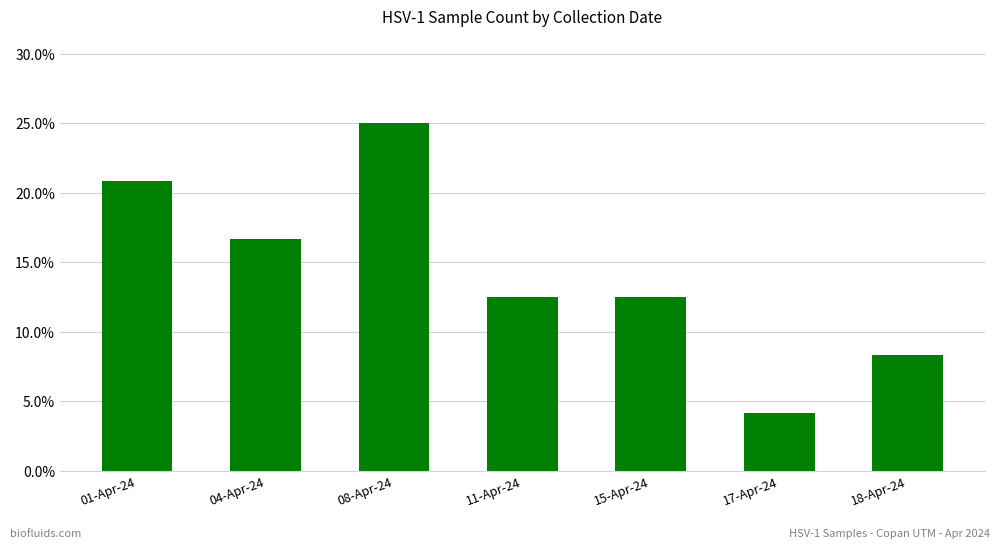

Are the bars horizontal?

No